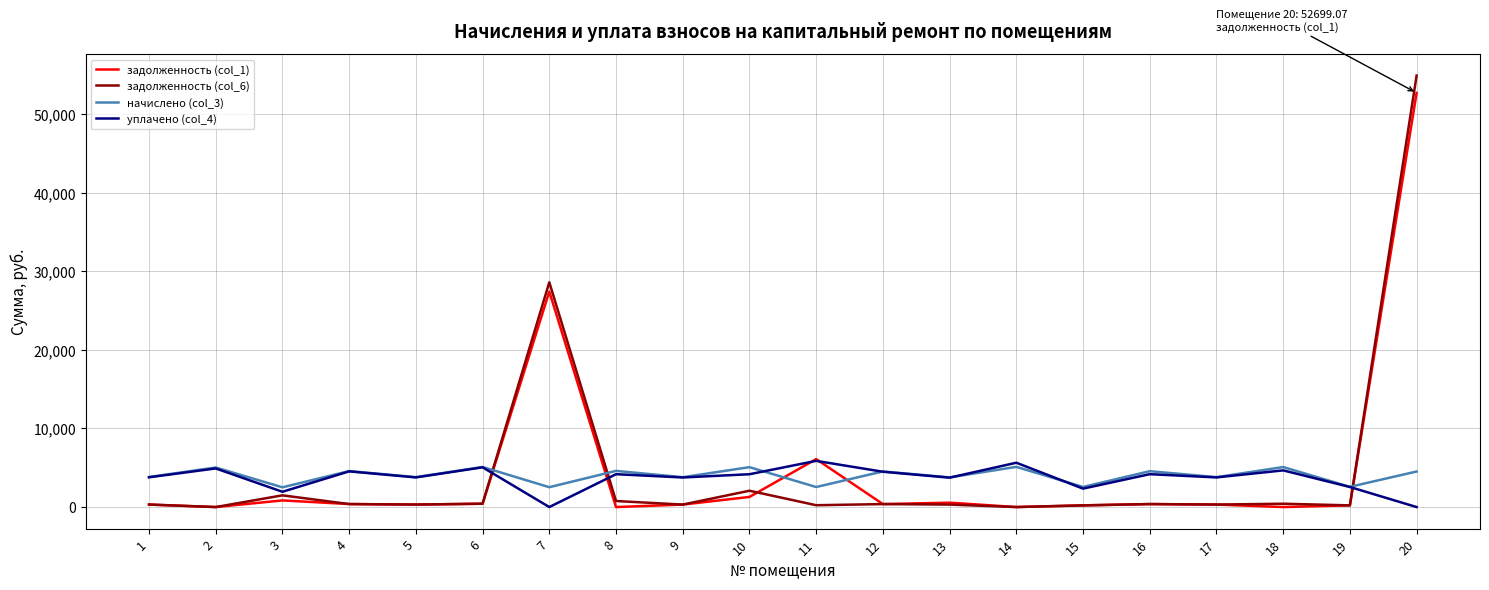

What is the maximum value shown in the chart?

54902.0